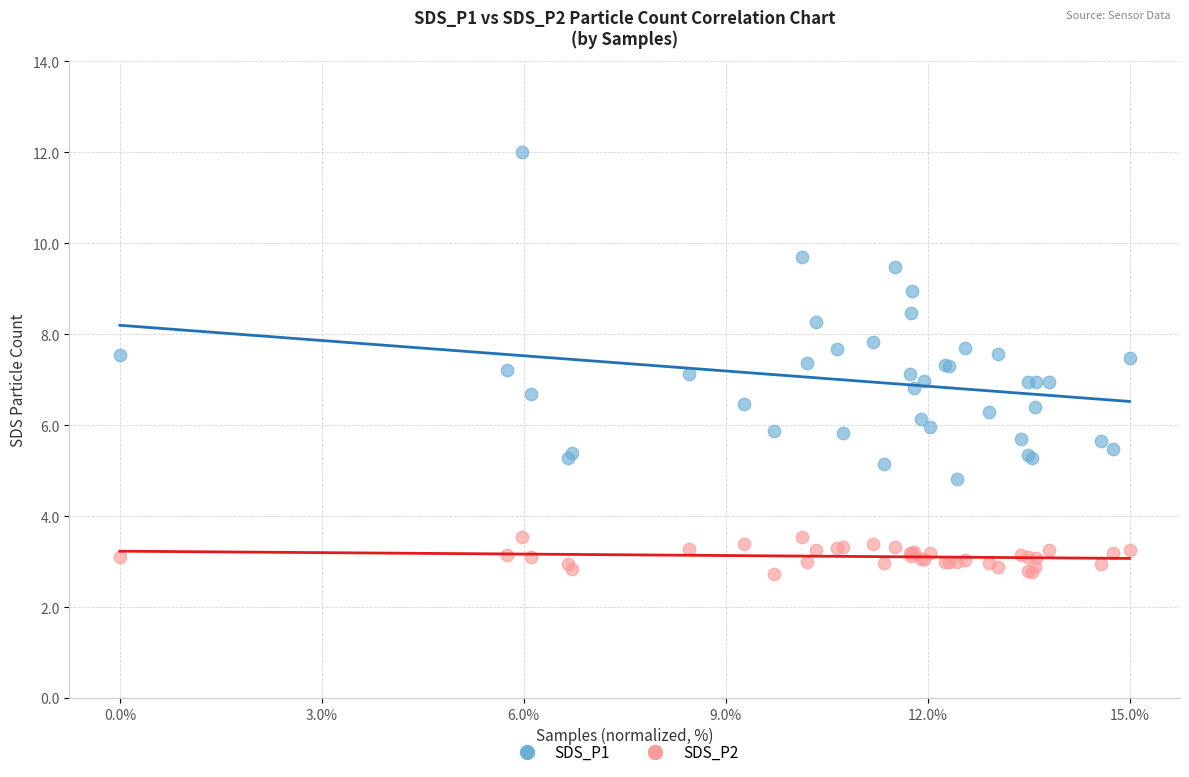

Which series reaches the minimum Y coordinate?

SDS_P2